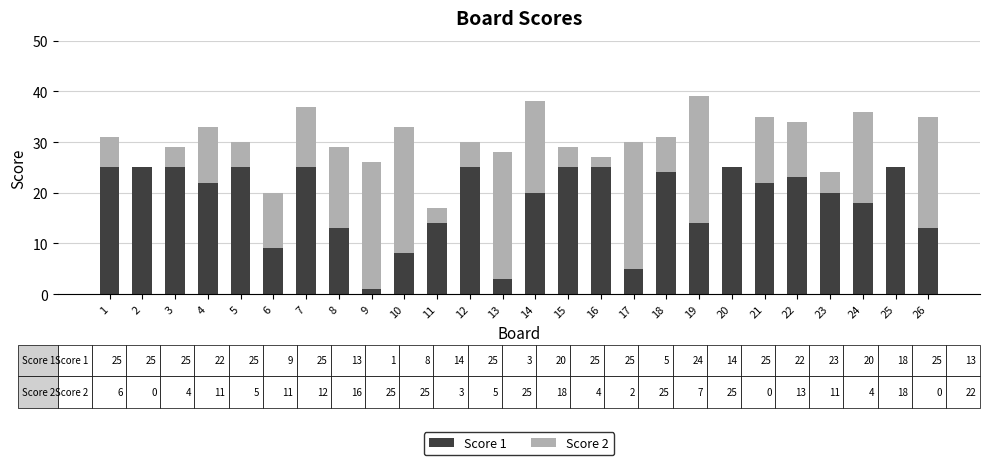

True or false: Score 1 has a value of 10 at 22.

False